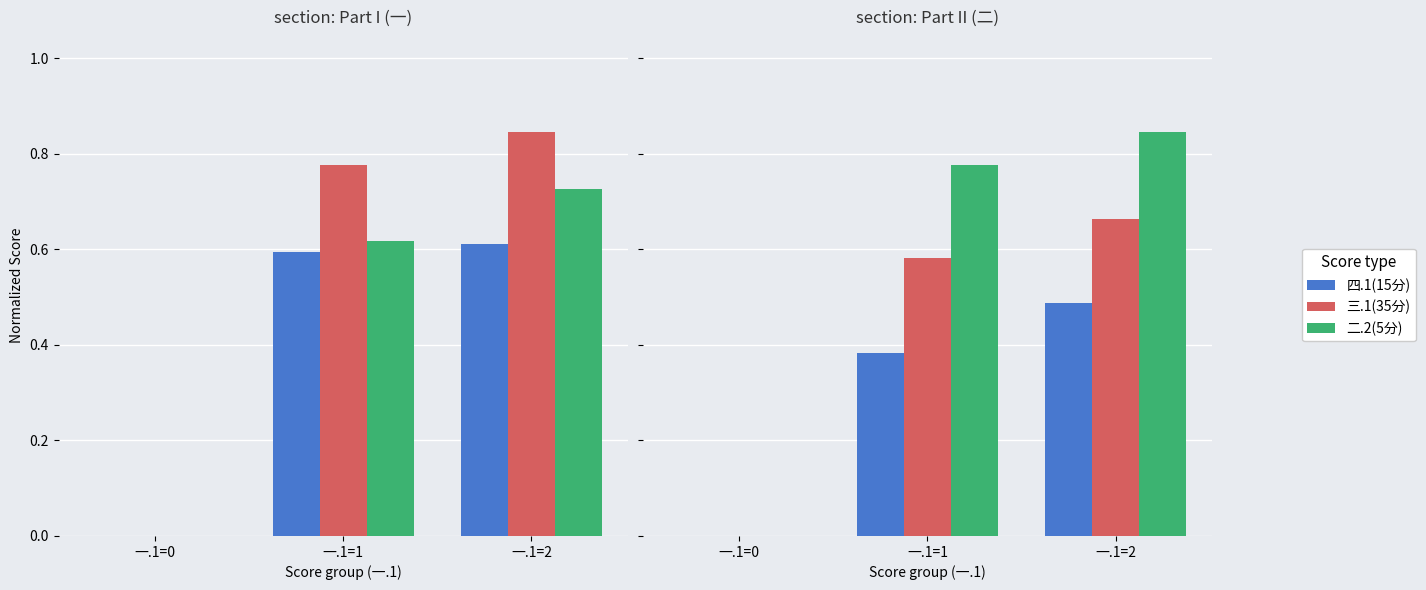

Between 一.1=2 and 一.1=1, which is larger?

一.1=2